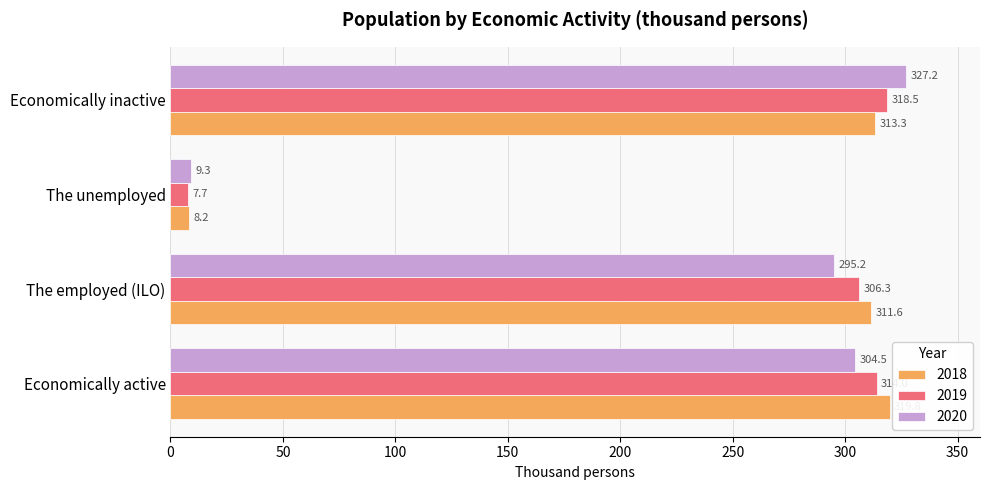

At which label is 2020 closest to 168?

The employed (ILO)